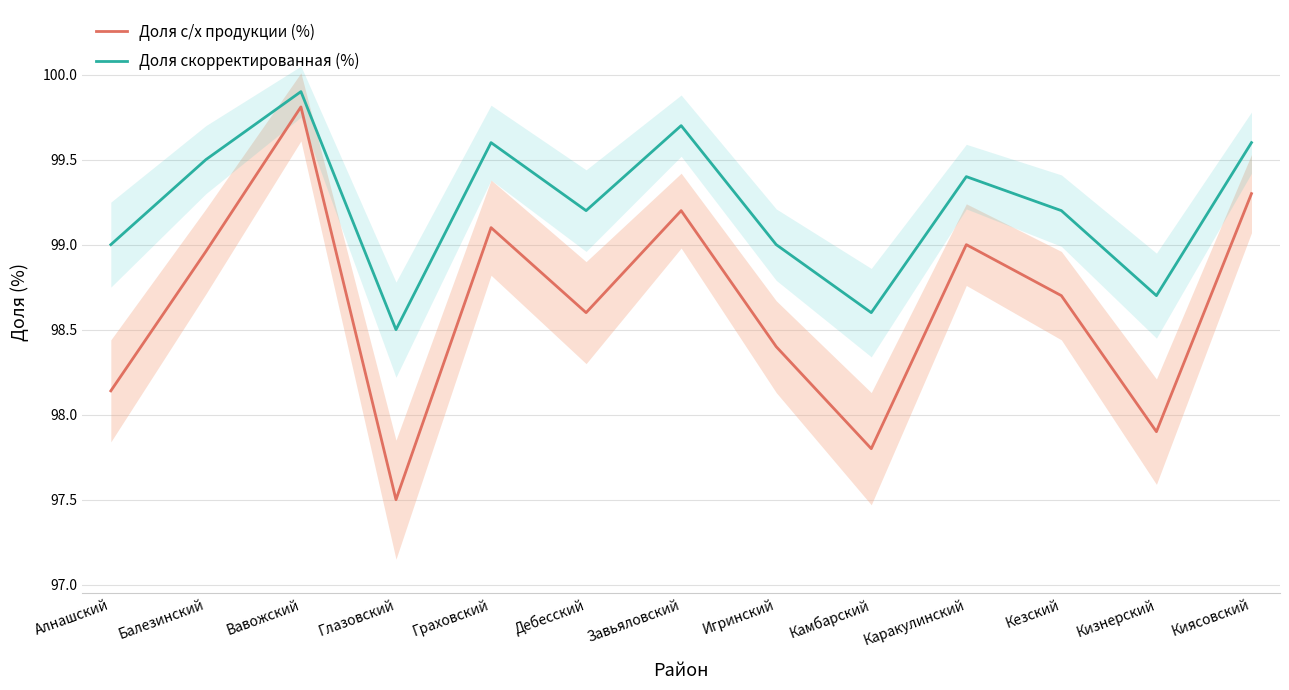

What is the smallest value displayed?

97.5